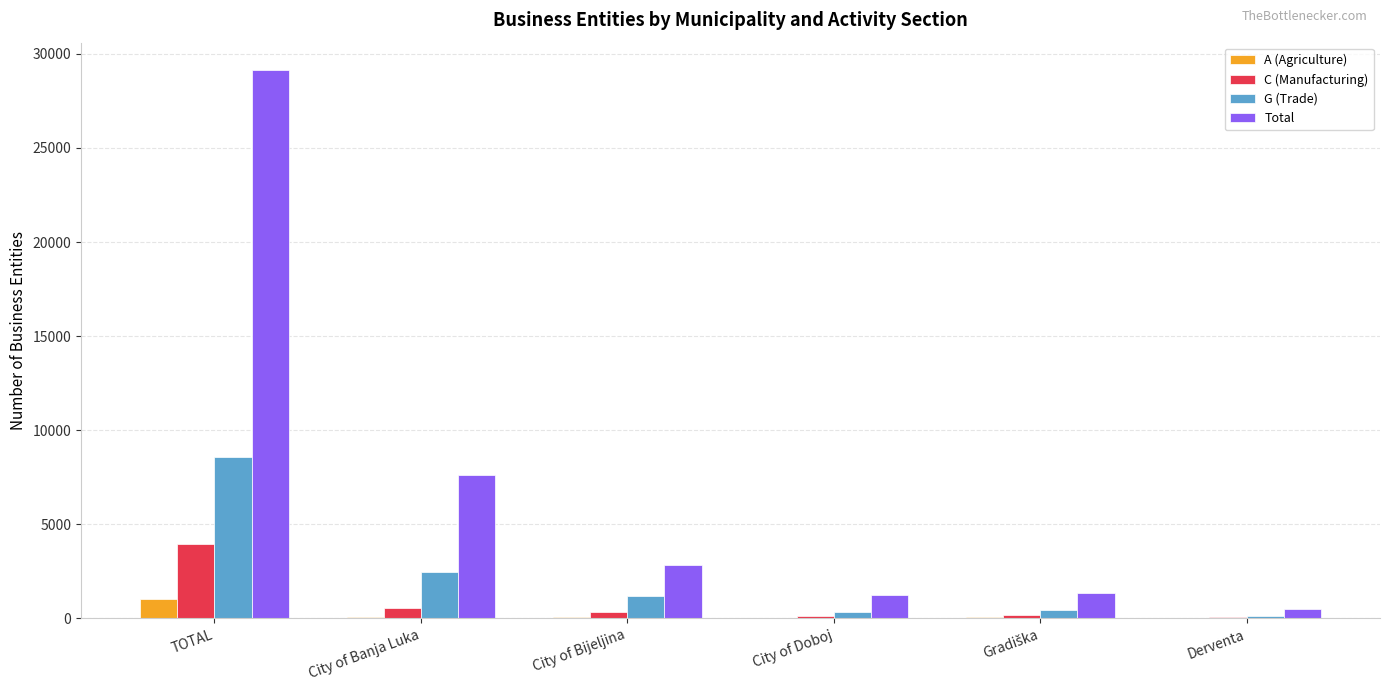

Is it true that C (Manufacturing) equals 3941 at TOTAL?

True